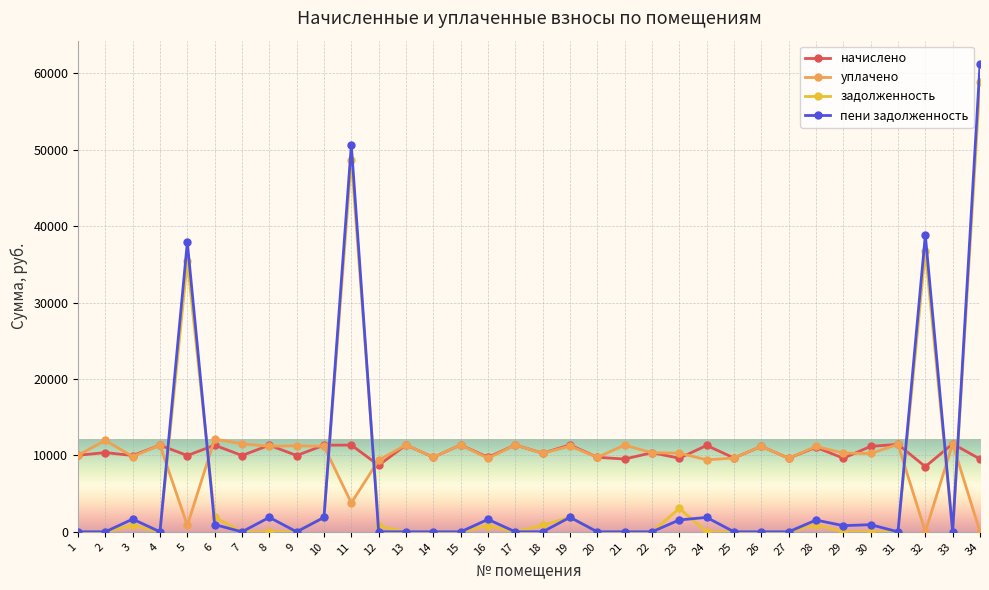

True or false: пени задолженность and начислено cross at least once.

True